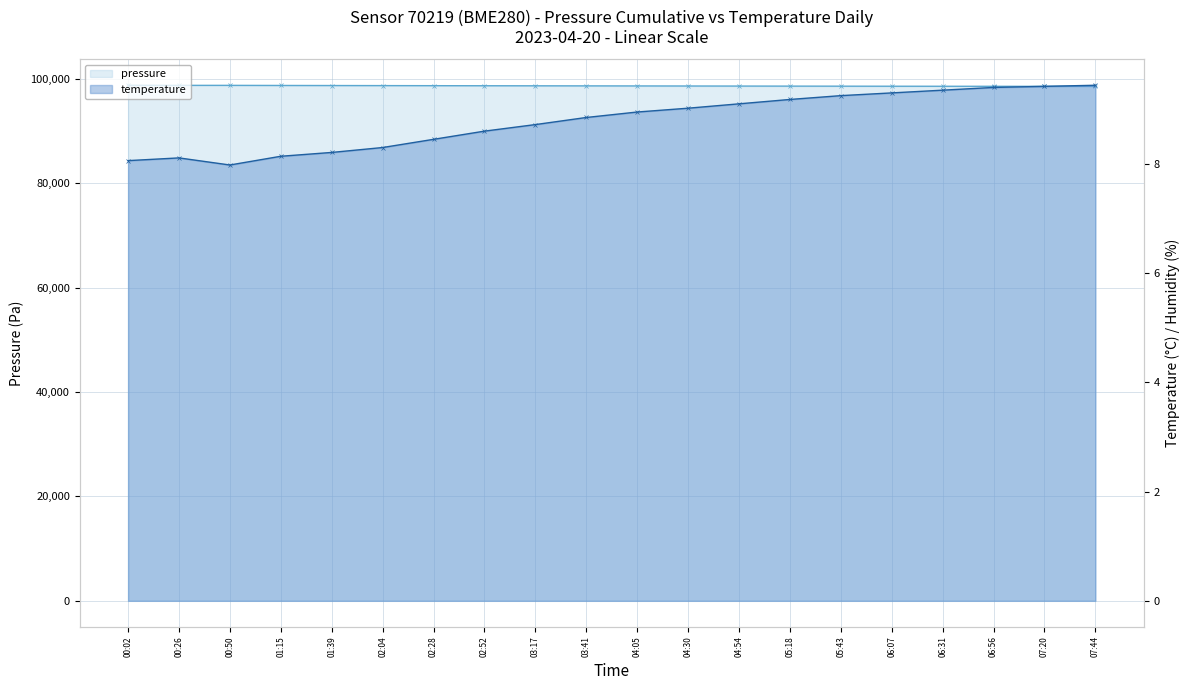

What is the maximum value for temperature?

9.4